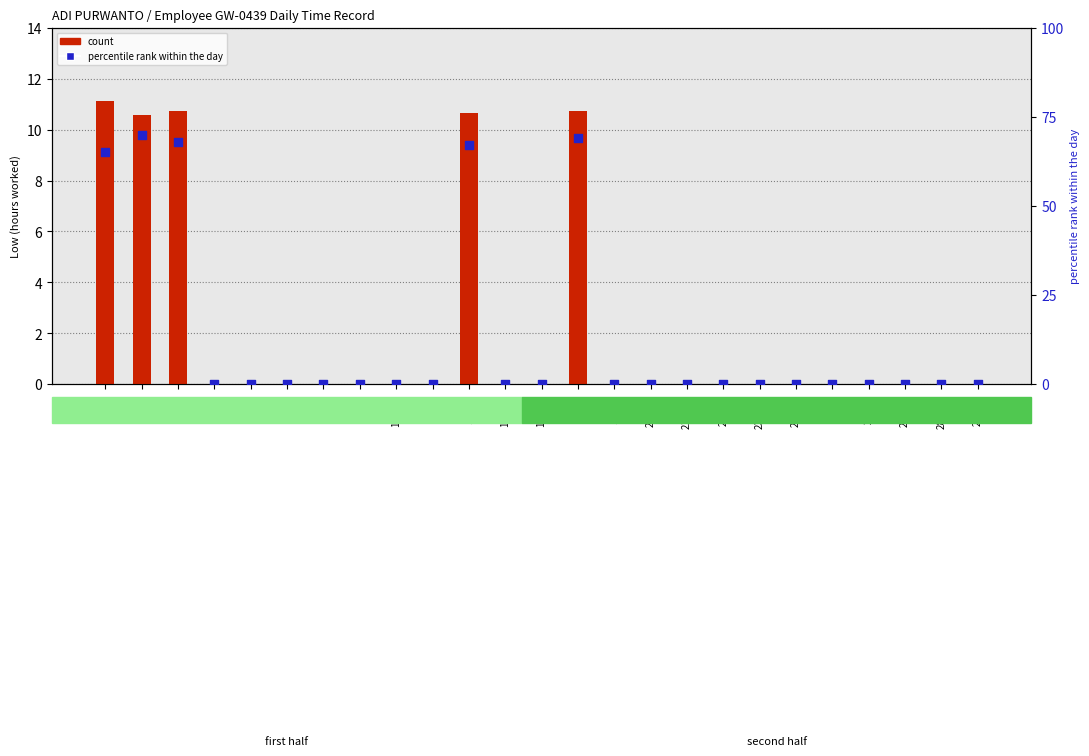

At how many categories does at least one series exceed 50?

5